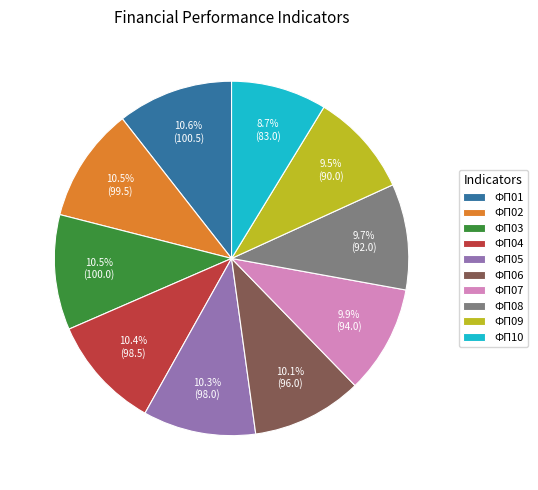

Count the number of slices in the pie.

10